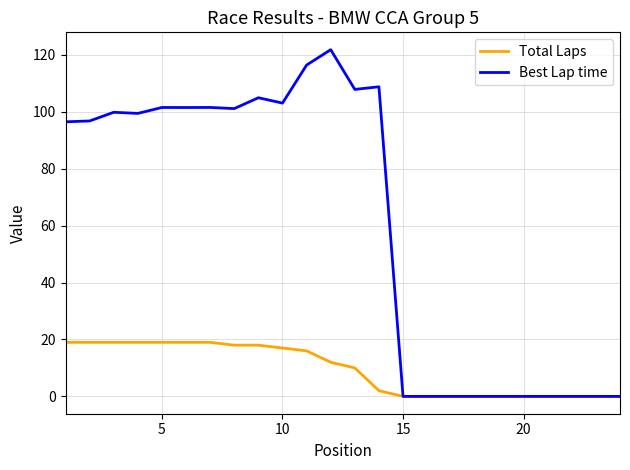

Which series has the widest spread of values?

Best Lap time